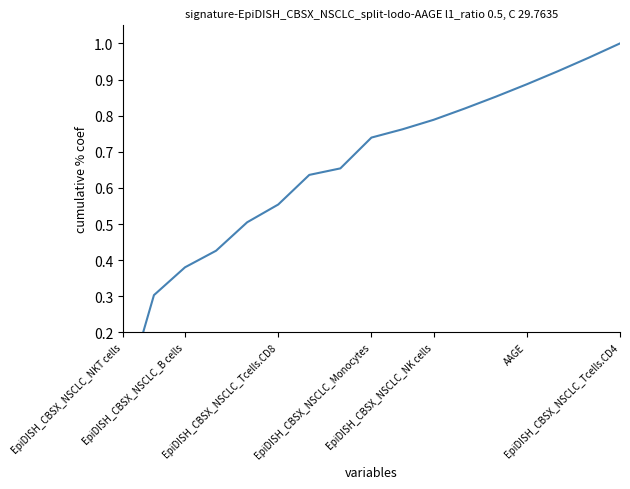

What is the difference between the second highest and second lowest values?

0.7